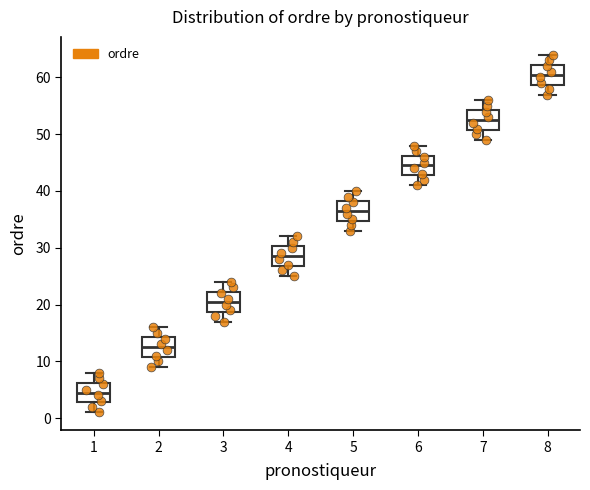

Where is the upper edge of the box at x = 5 on the y-axis? The values are not printed on the chart, so give them approximately, as read against the axis.

38